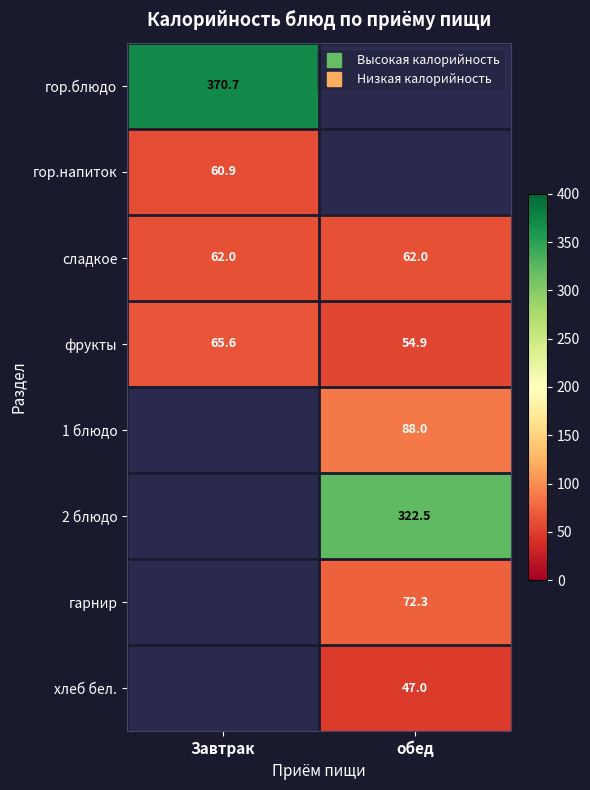

At how many categories does at least one series exceed 90?

2